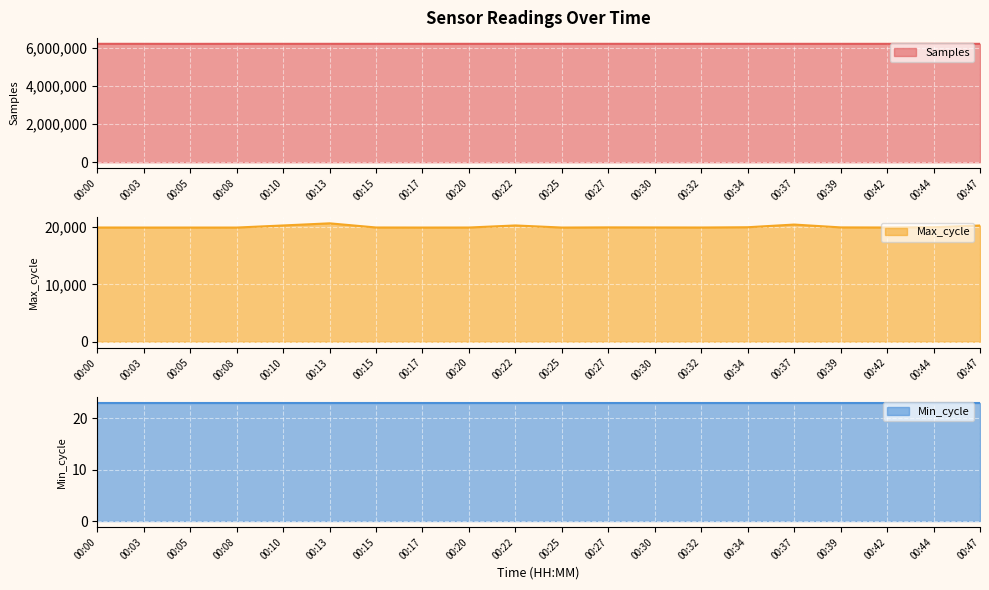

Where is Max_cycle line nearest to the value 20275?

00:22